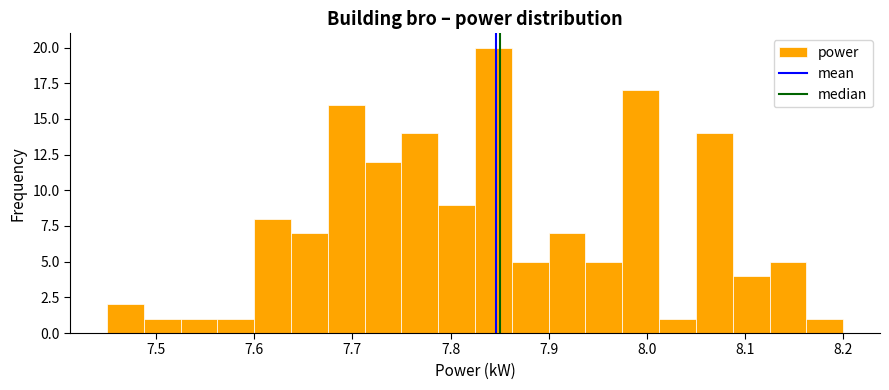

Around what value on the x-axis is the tallest bar? Give the approximate position of its centre, as read against the axis.

7.84